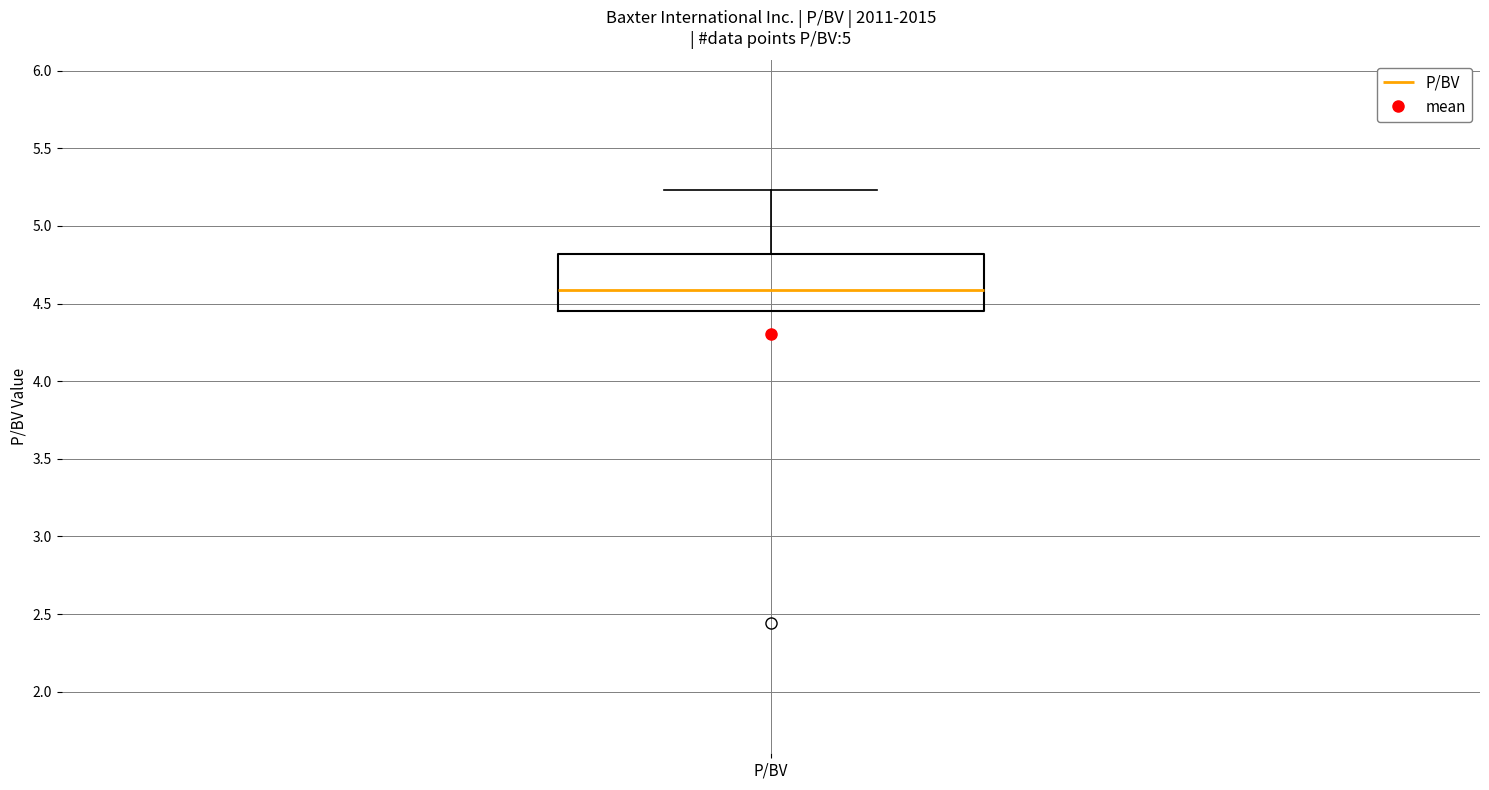

Transcribe this box plot: give where the median line is, the range the box spans, and where the two whiskers end, as read against the y-axis. The values are not printed on the chart, so give them approximately, as read against the axis.

median 4.60, box 4.45 to 4.80, whiskers 4.45 to 5.25